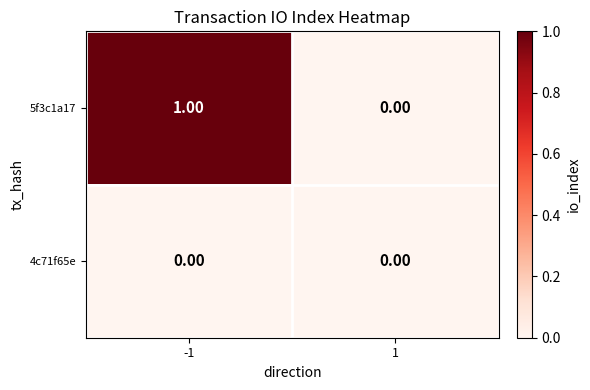

List the series in order of their peak value, highest first.

5f3c1a17, 4c71f65e